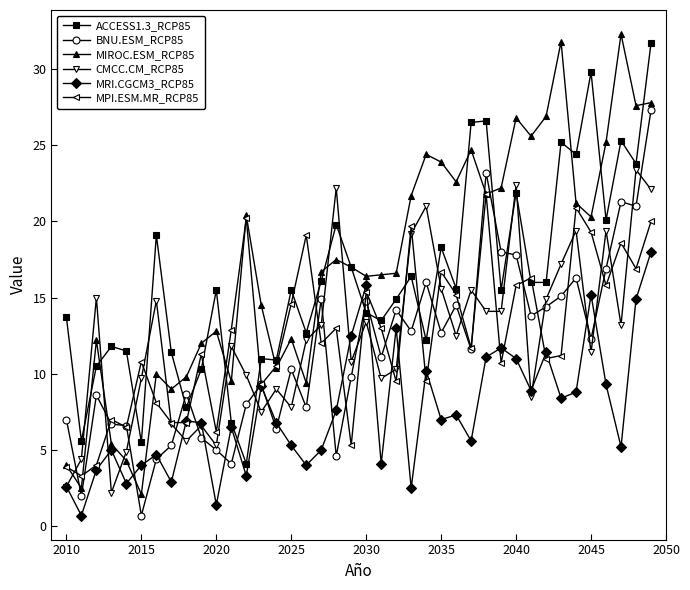

What is the minimum value for CMCC.CM_RCP85?

2.2